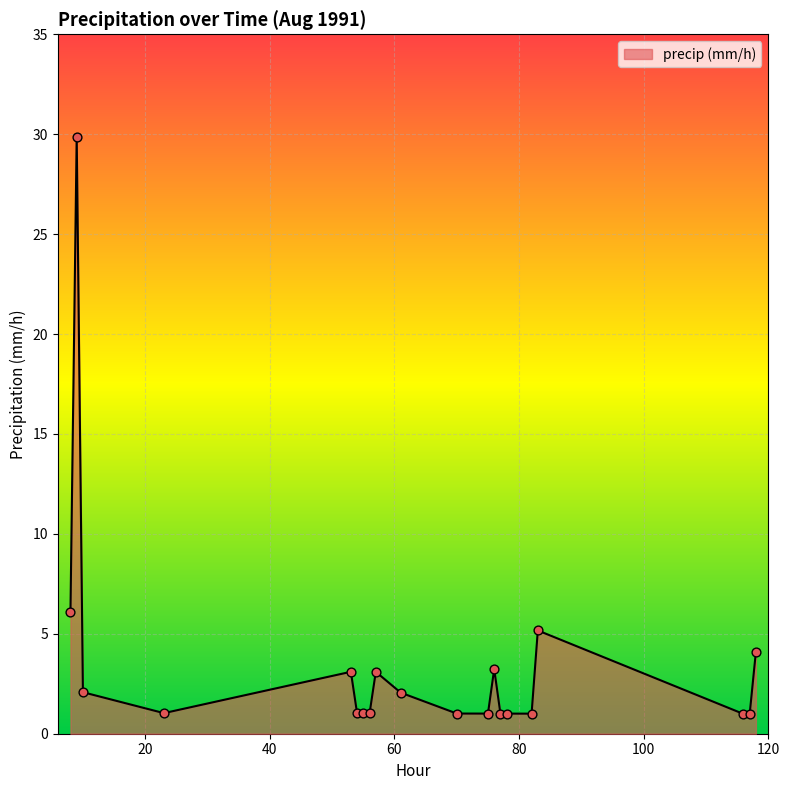

What is the maximum value shown in the chart?

29.9